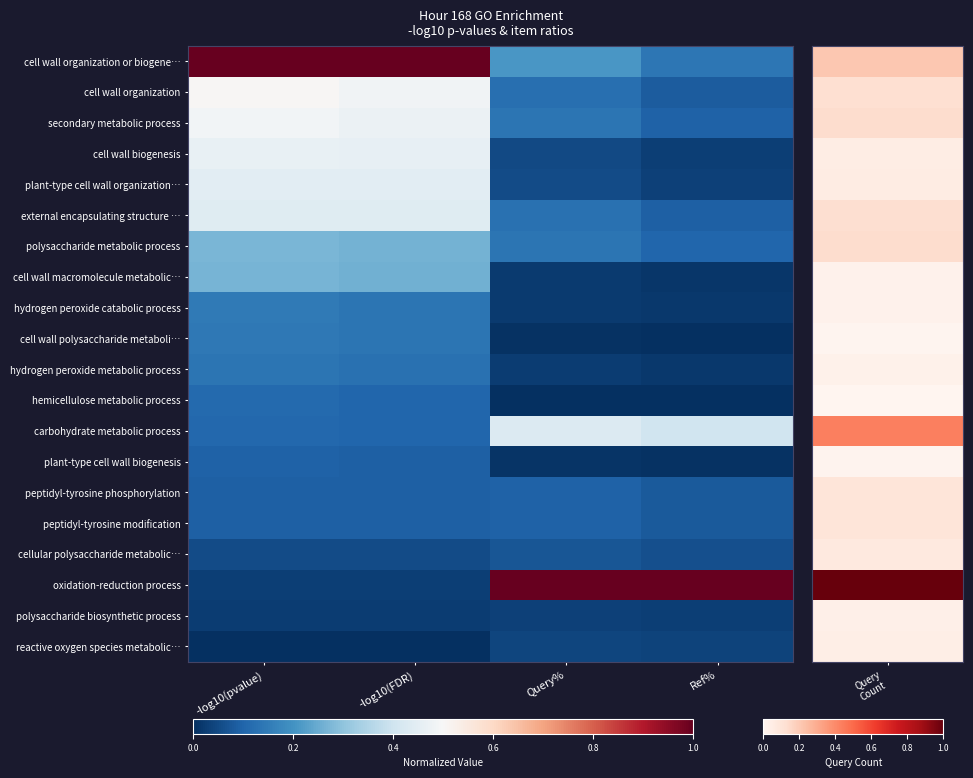

At Query%, list the series in order from largest to smallest.

oxidation-reduction process, carbohydrate metabolic process, cell wall organization or biogene…, secondary metabolic process, polysaccharide metabolic process, external encapsulating structure …, cell wall organization, peptidyl-tyrosine phosphorylation, peptidyl-tyrosine modification, cellular polysaccharide metabolic…, plant-type cell wall organization…, cell wall biogenesis, reactive oxygen species metabolic…, polysaccharide biosynthetic process, hydrogen peroxide metabolic process, hydrogen peroxide catabolic process, cell wall macromolecule metabolic…, plant-type cell wall biogenesis, cell wall polysaccharide metaboli…, hemicellulose metabolic process